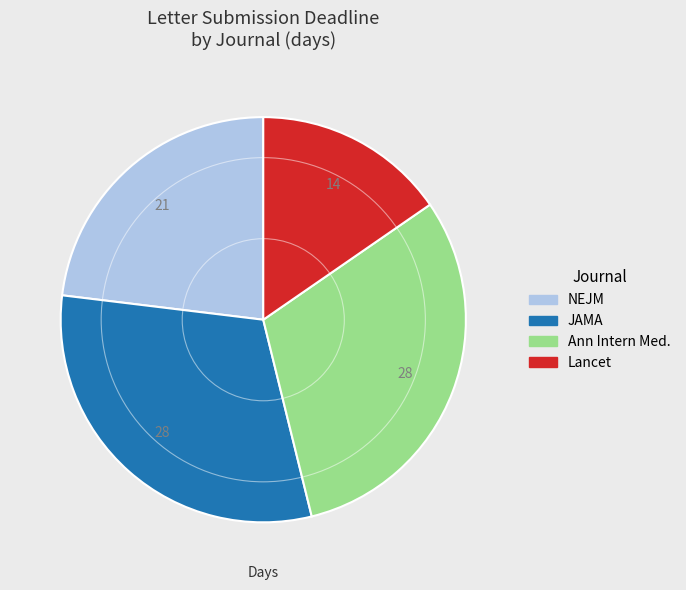

Do NEJM and JAMA together represent more than half of the pie?

Yes